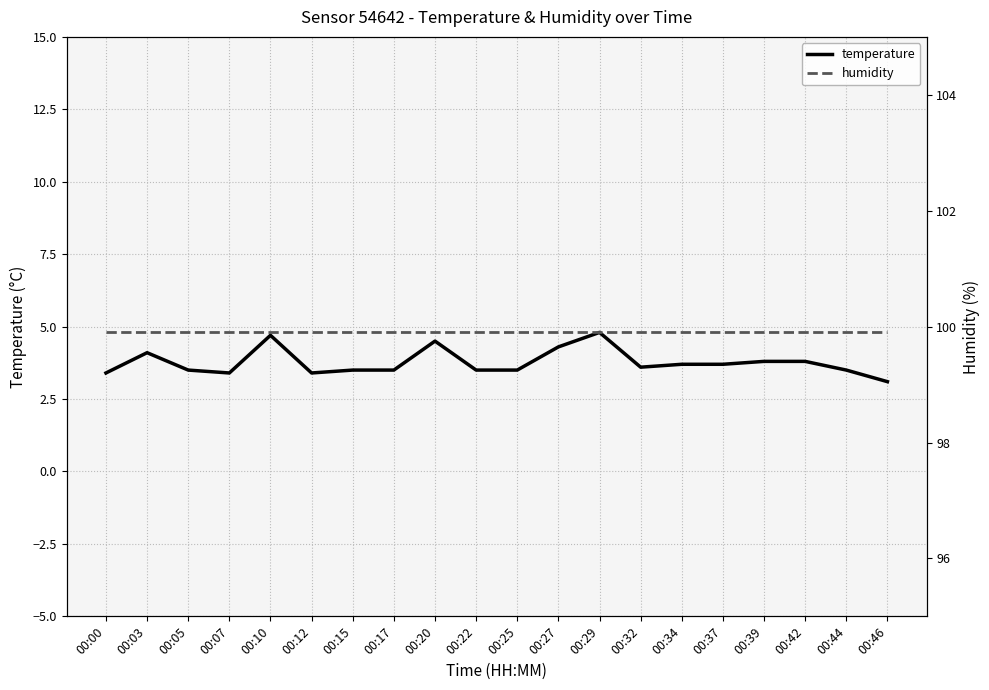

Is the value of temperature at 00:46 greater than the value of humidity at 00:12?

No